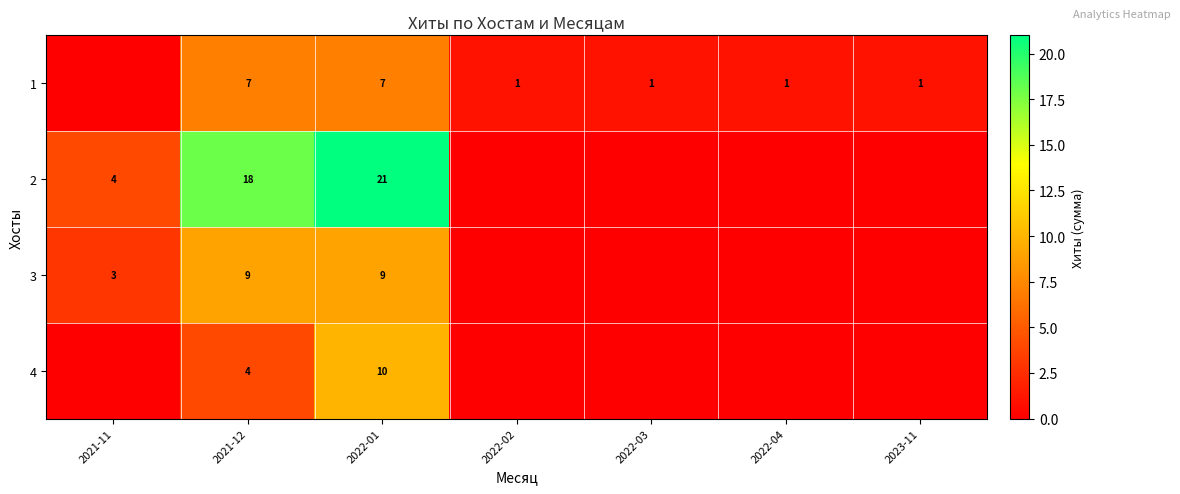

Count the row_1 values in the range 0 to 18.

6